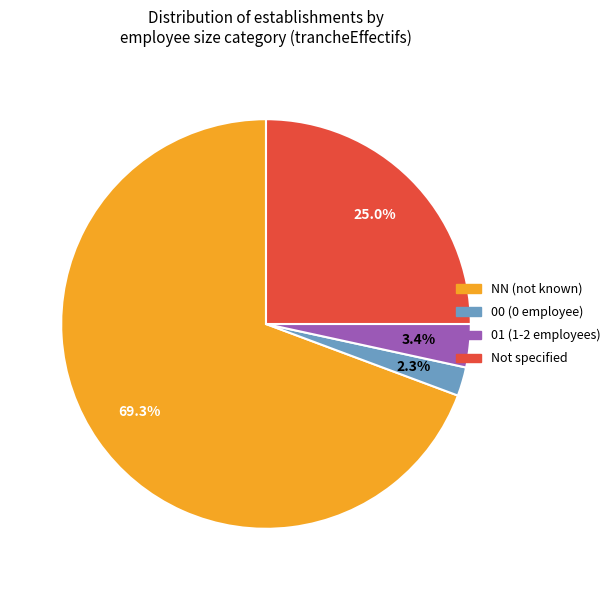

Is there a majority slice in this chart?

Yes